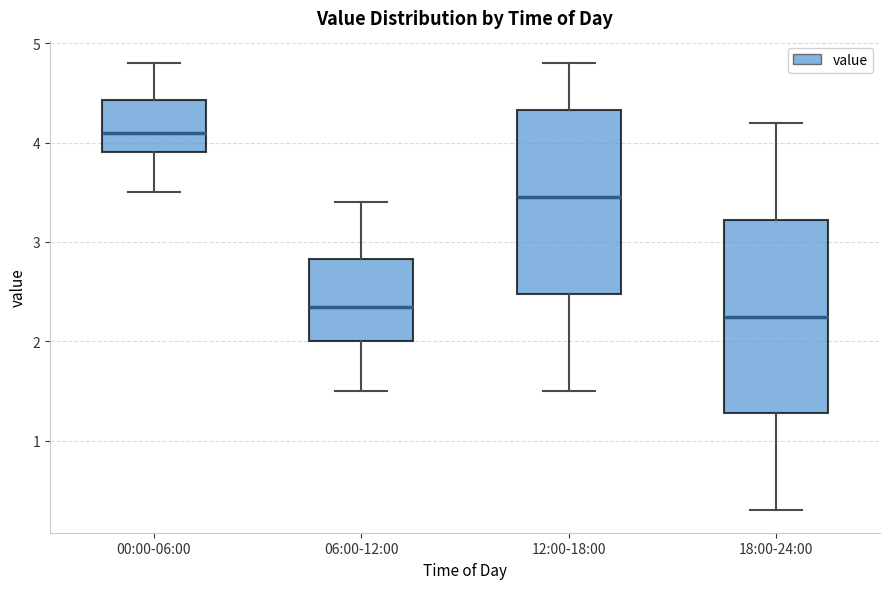

Reading left to right, read every box against the y-axis: the position of its median line, the range the box covers, and the ends of its whiskers. The values are not printed on the chart, so give them approximately, as read against the axis.

00:00-06:00: median 4.1, box 3.9 to 4.4, whiskers 3.5 to 4.8
06:00-12:00: median 2.4, box 2.0 to 2.8, whiskers 1.5 to 3.4
12:00-18:00: median 3.5, box 2.5 to 4.3, whiskers 1.5 to 4.8
18:00-24:00: median 2.3, box 1.3 to 3.2, whiskers 0.3 to 4.2